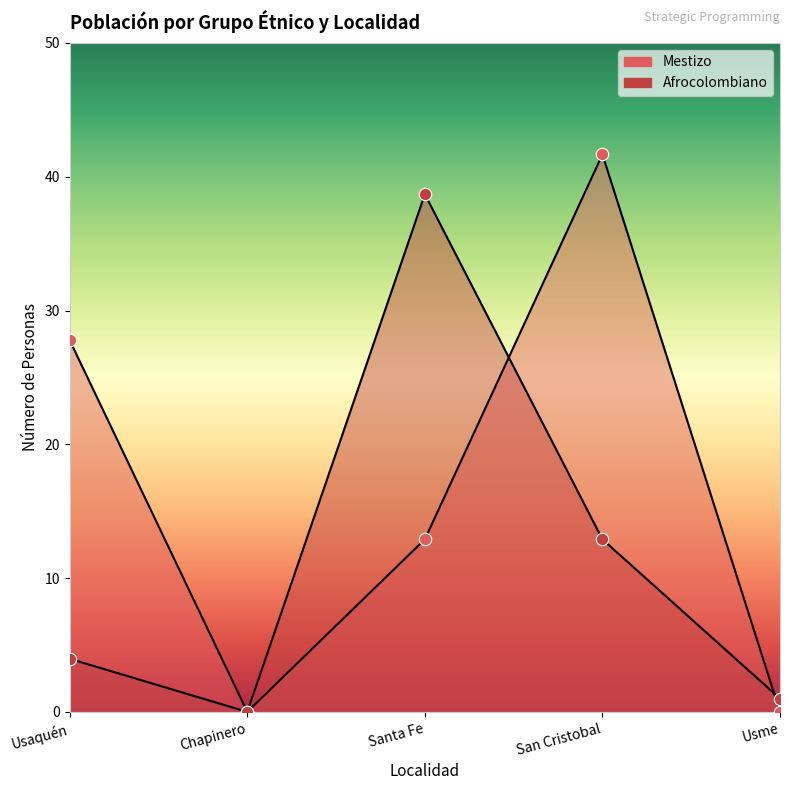

Which series has the widest spread of Y values?

Mestizo